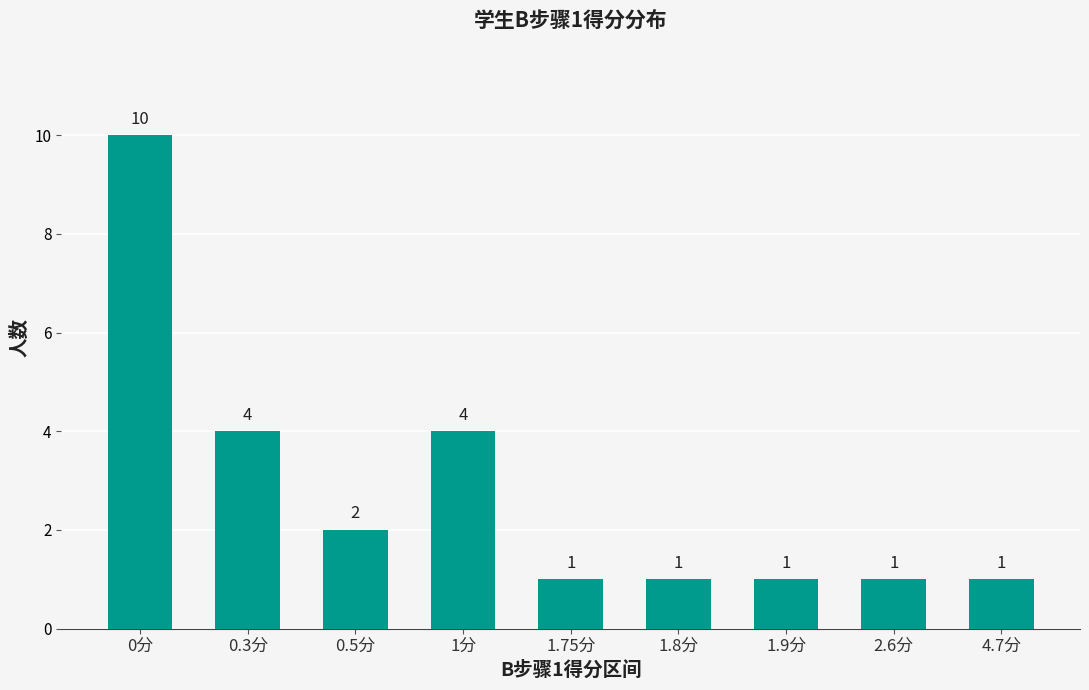

What is the sum of the values at 2.6分 and 0.3分?

5